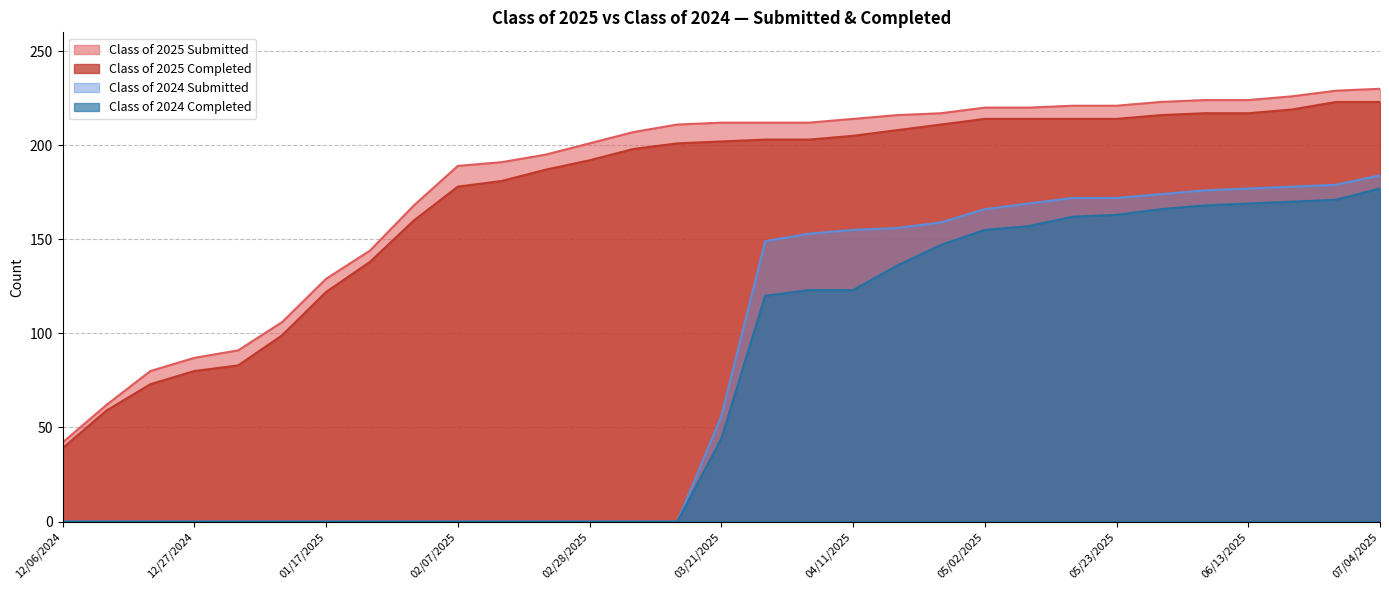

At 04/11/2025, list the series in order from largest to smallest.

Class of 2025 Submitted, Class of 2025 Completed, Class of 2024 Submitted, Class of 2024 Completed